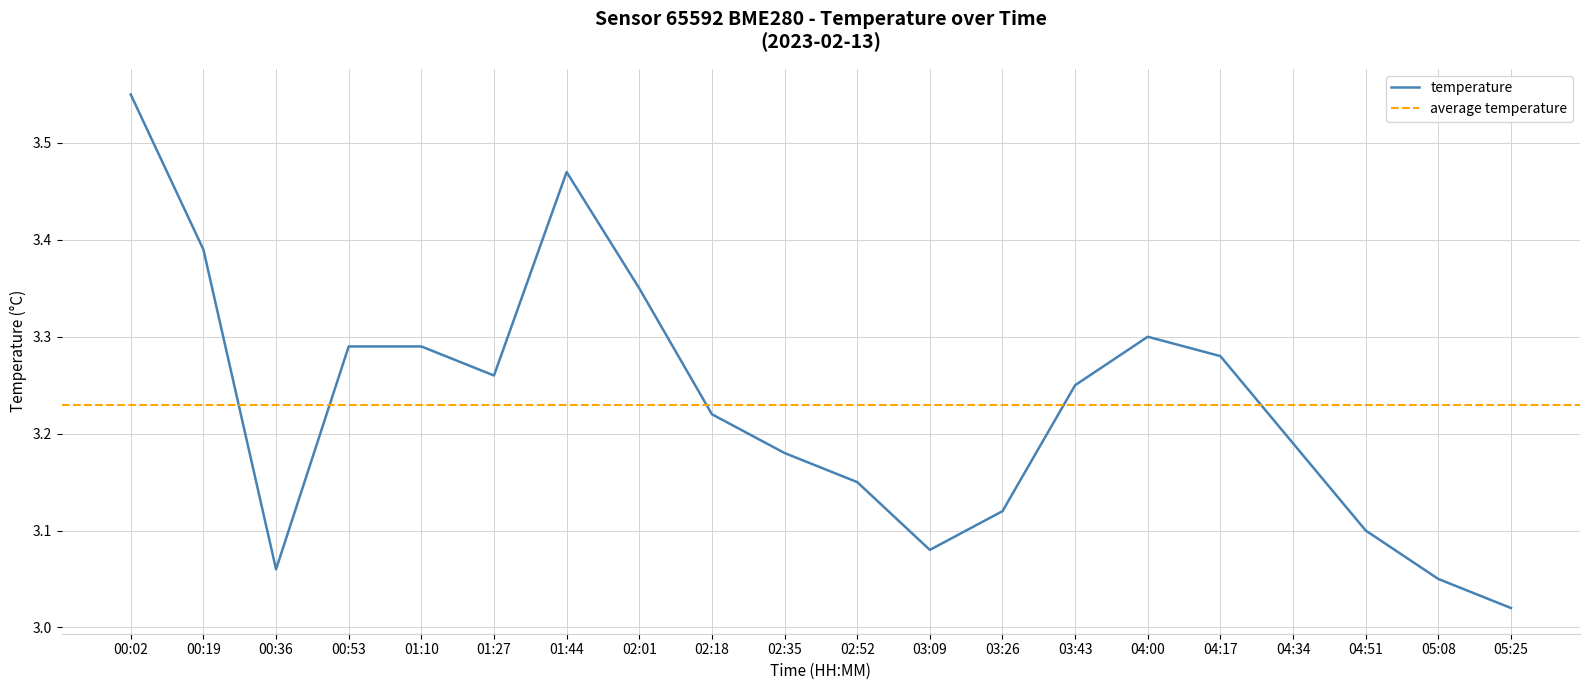

How many series are shown in this chart?

1